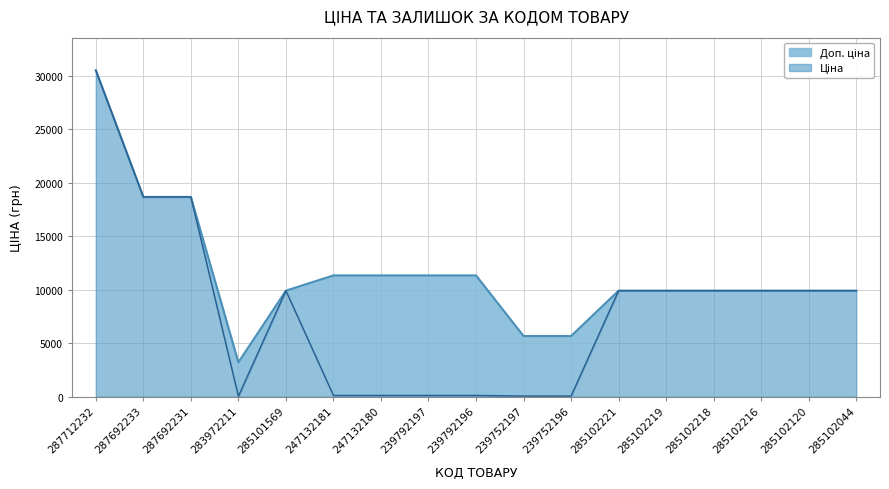

At how many categories does at least one series exceed 4572?

16